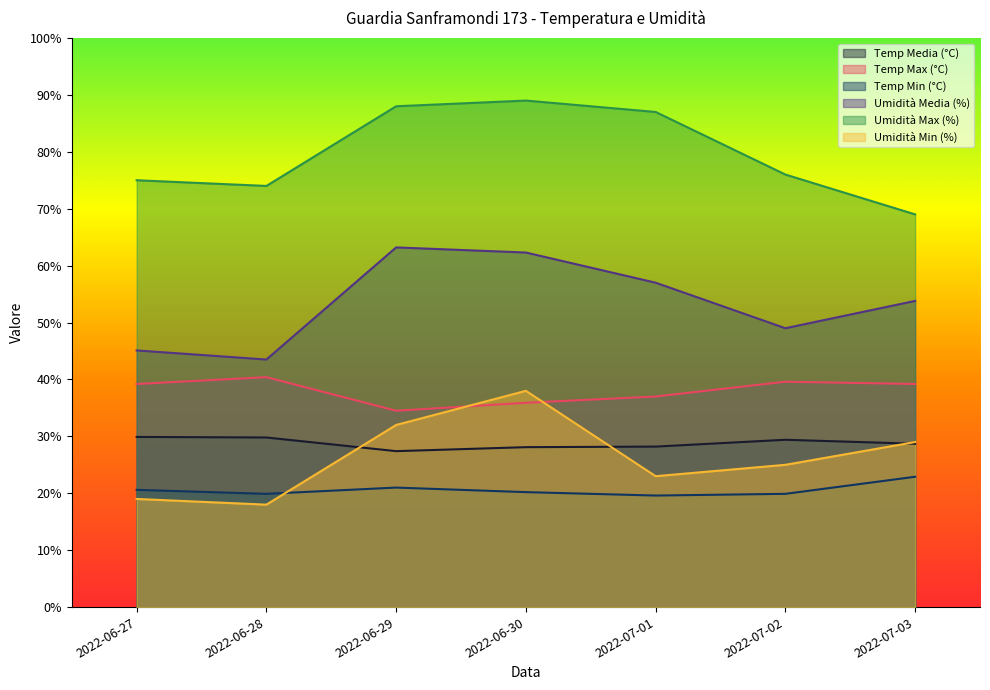

True or false: Temp Min (°C) has more than 2 points higher than both neighbors.

False